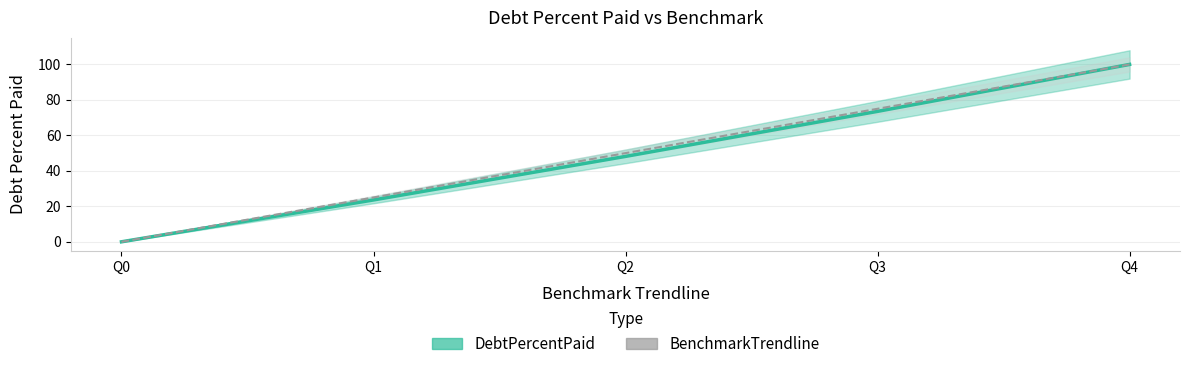

What is the difference between the second highest and minimum values in the BenchmarkTrendline series?

75.0